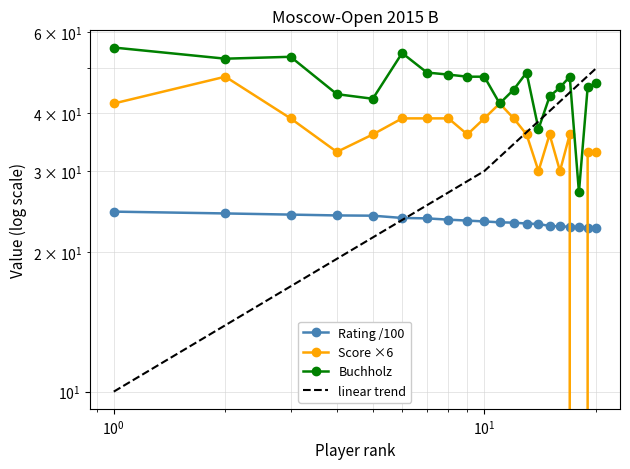

At which label does Buchholz first exceed 48?

1